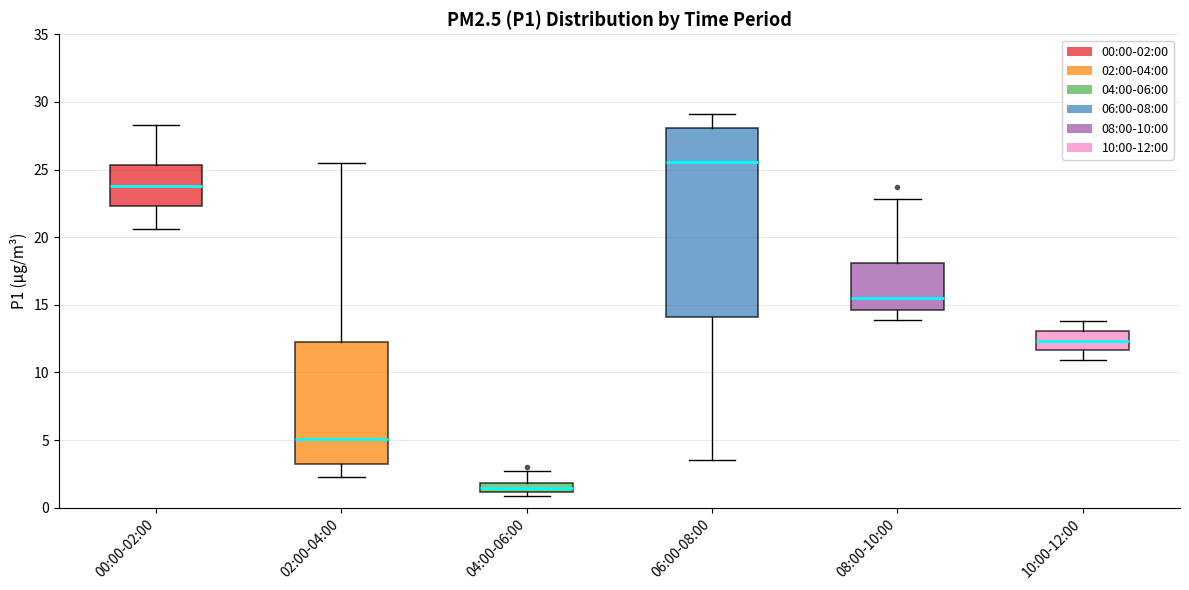

Where does the lower whisker of the box for 02:00-04:00 end on the y-axis? The values are not printed on the chart, so give them approximately, as read against the axis.

2.5